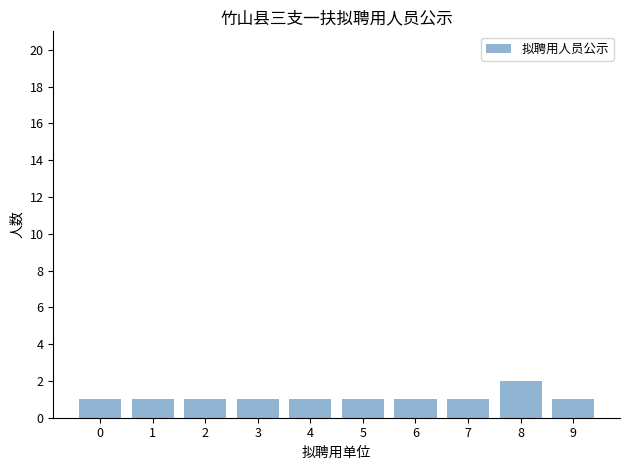

What is the sum of the values at 6 and 1?

2